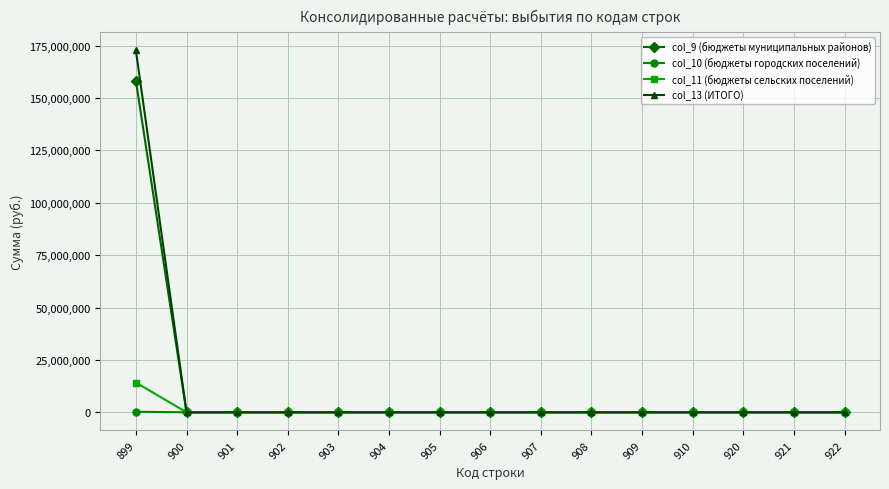

Which series has the widest spread of values?

col_13 (ИТОГО)